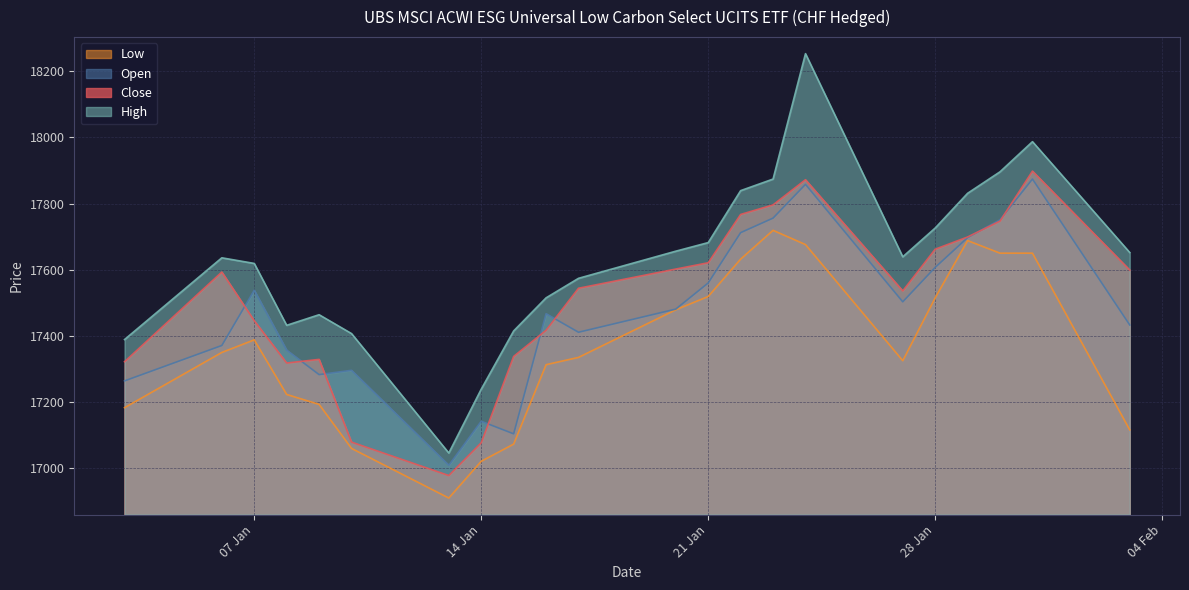

True or false: High has a value of 17636 at 06.01.2025.

True